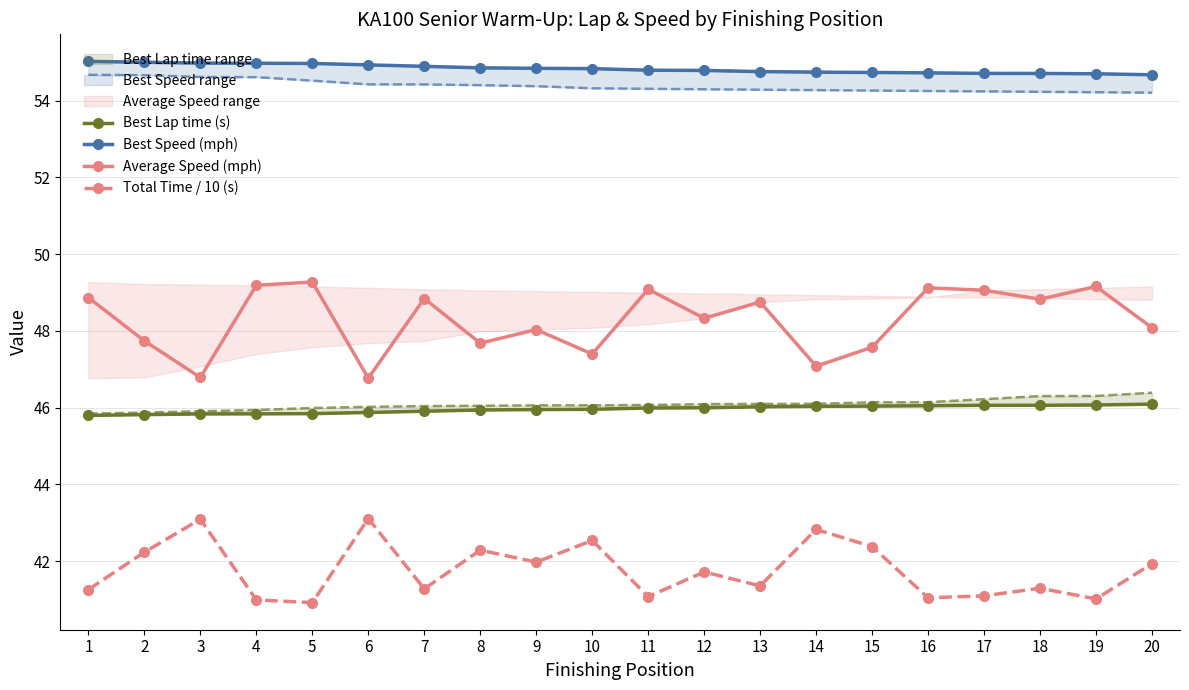

Count the number of data series in this chart.

4